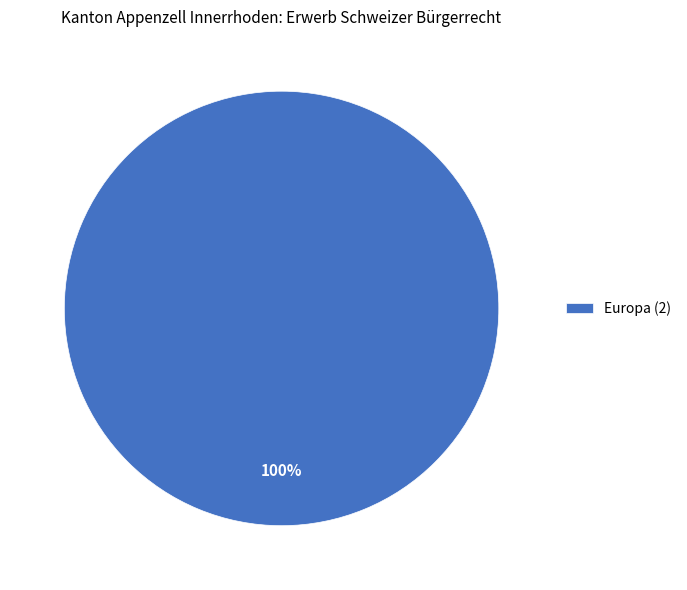

Is there a majority slice in this chart?

Yes